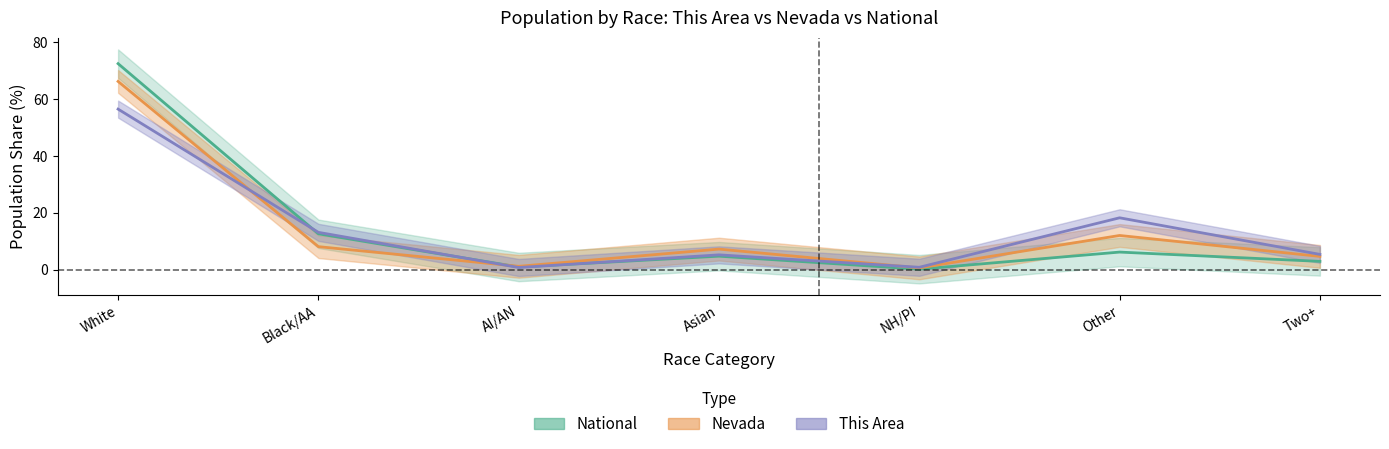

Is the value of Nevada at Other greater than the value of National at NH/PI?

Yes